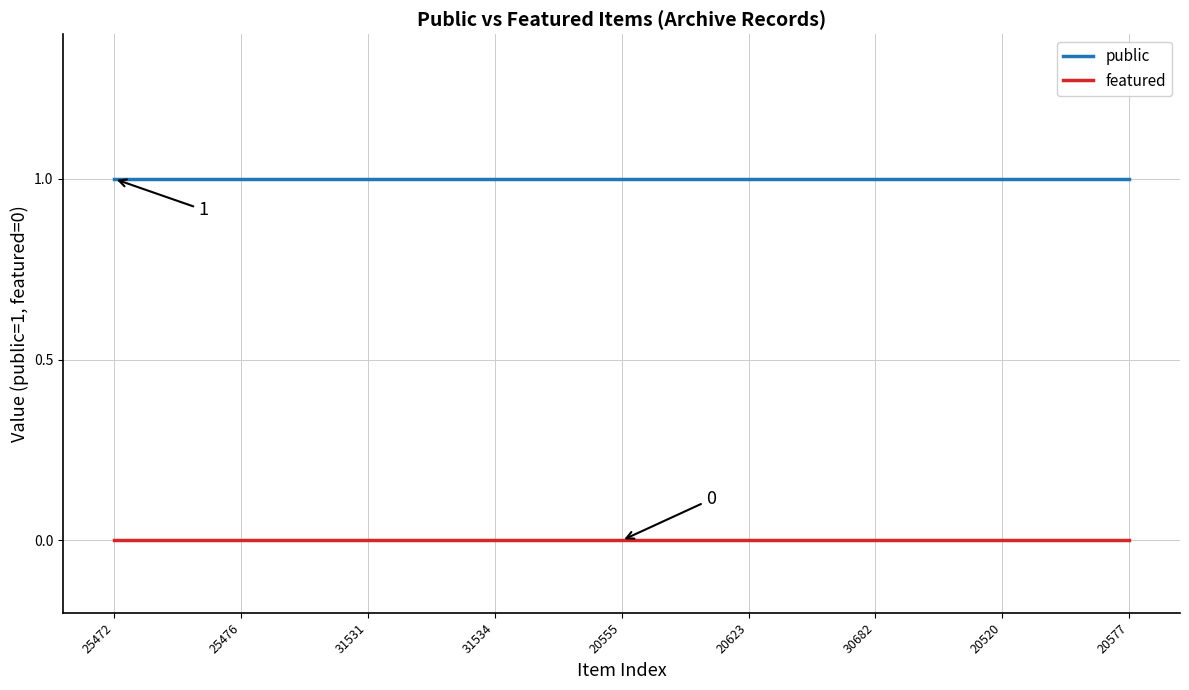

Rank the series by their average value, from lowest to highest.

featured, public